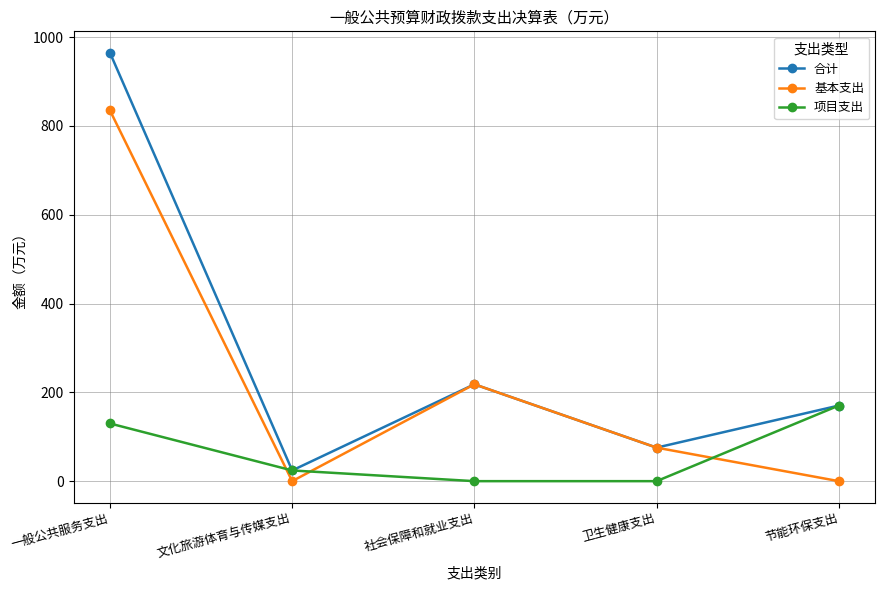

What is the sum of all 项目支出 values?

324.3